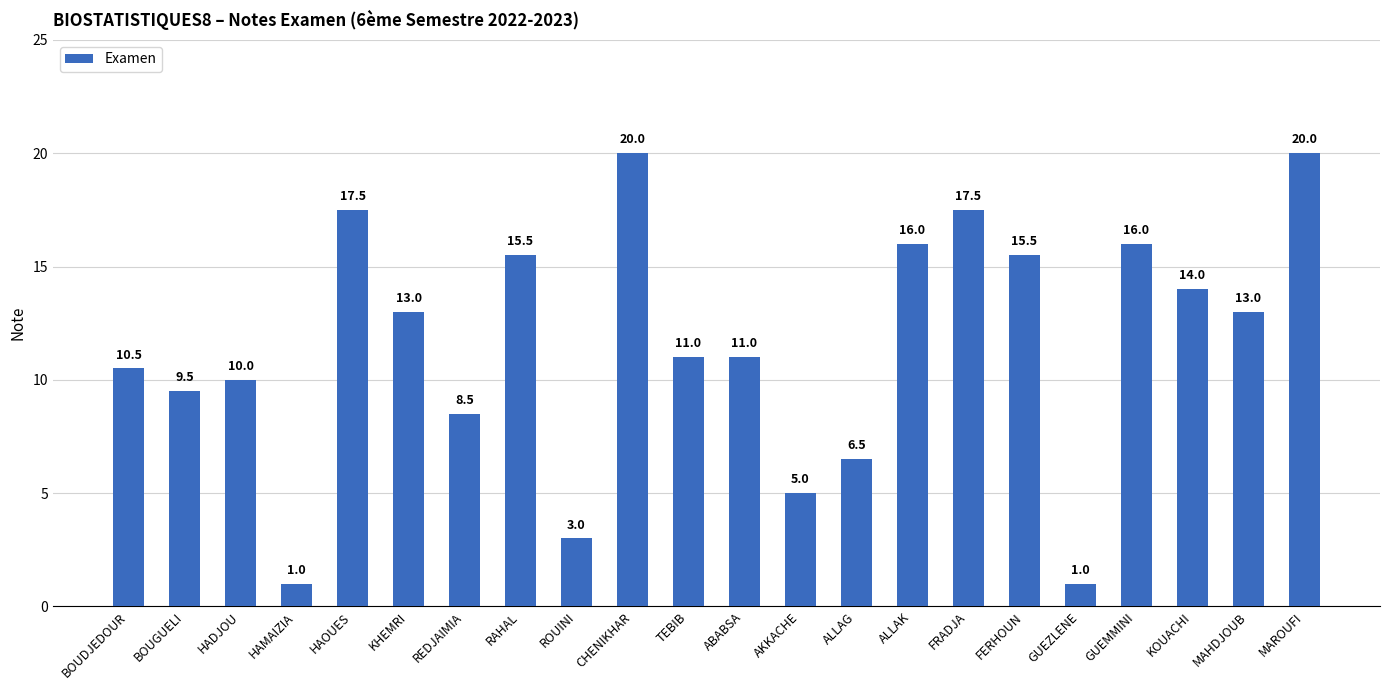

What is the difference between the values at AKKACHE and REDJAIMIA?

3.5